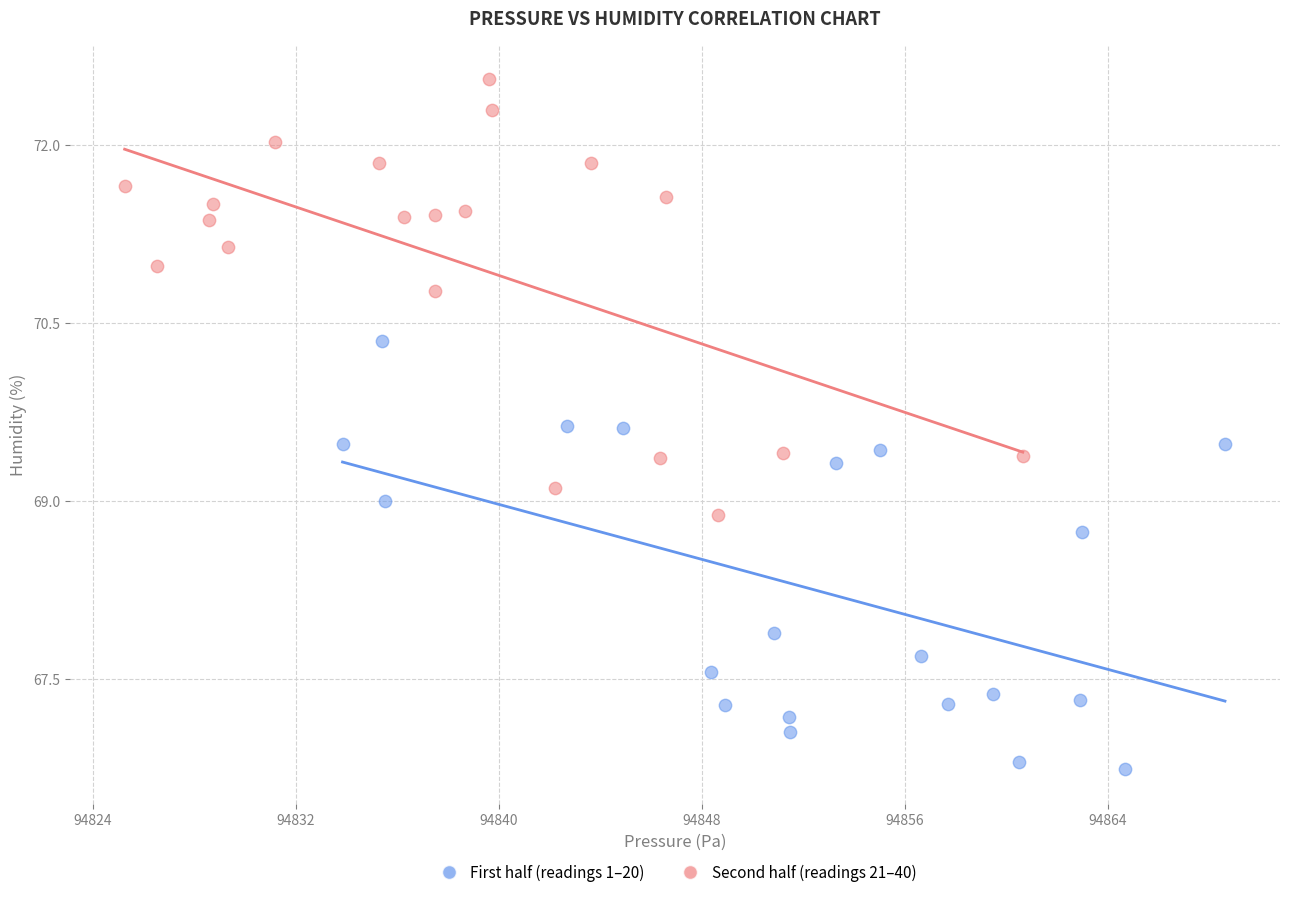

Which series reaches the maximum Y coordinate?

Second half (readings 21–40)